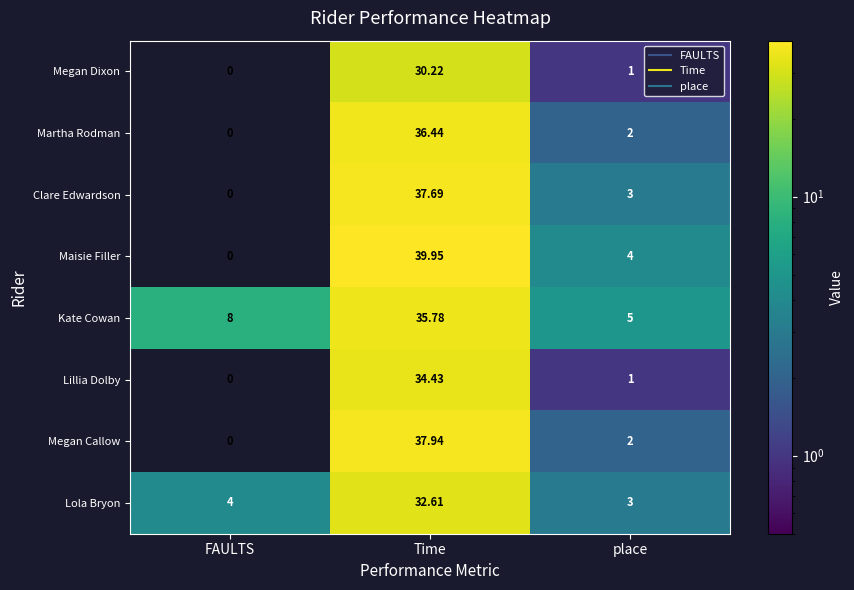

At which category does the chart reach its peak across all series?

Time